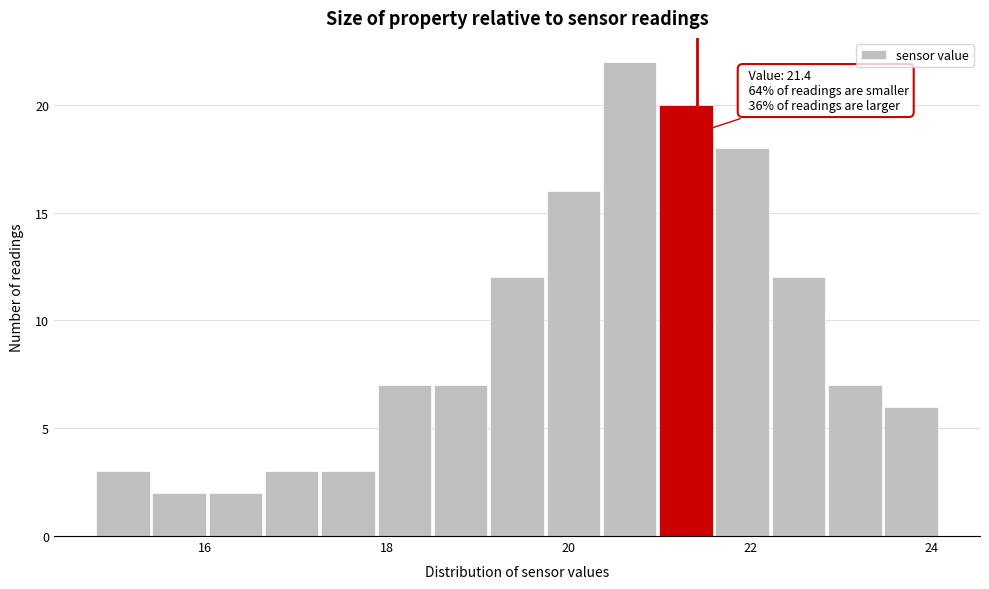

Around what value on the x-axis is the tallest bar? Give the approximate position of its centre, as read against the axis.

20.6